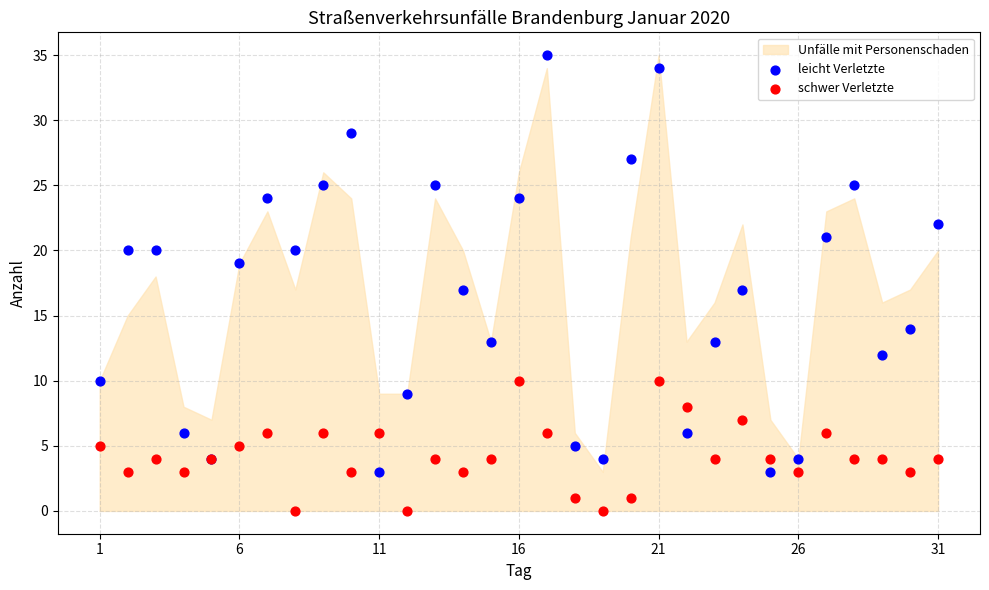

Which series contains the highest Y value?

leicht Verletzte